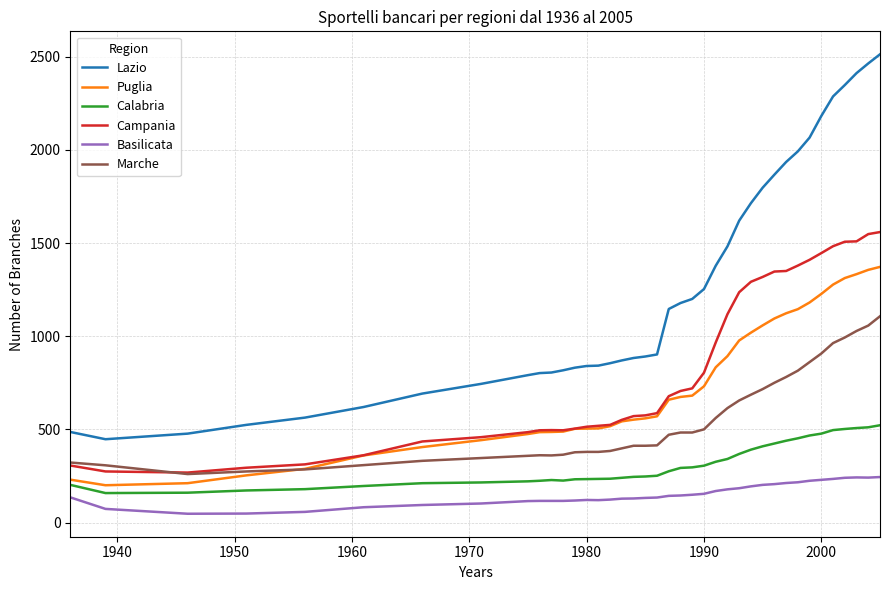

List the series in order of their peak value, highest first.

Lazio, Campania, Puglia, Marche, Calabria, Basilicata